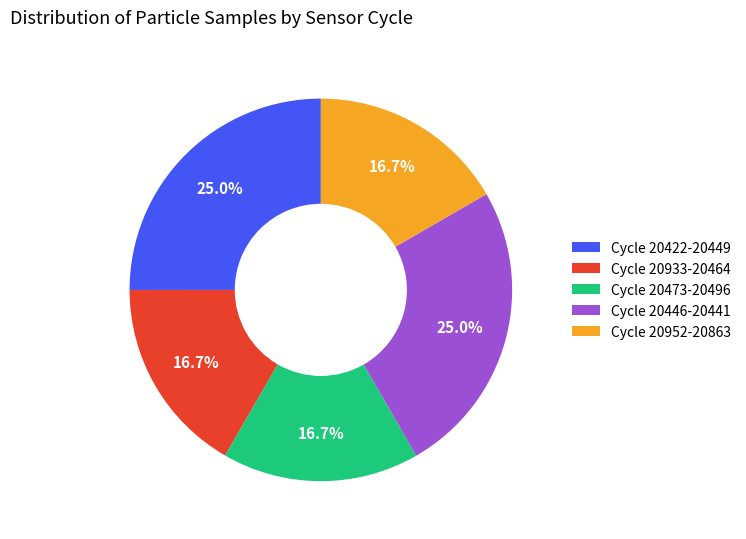

Is there a majority slice in this chart?

No